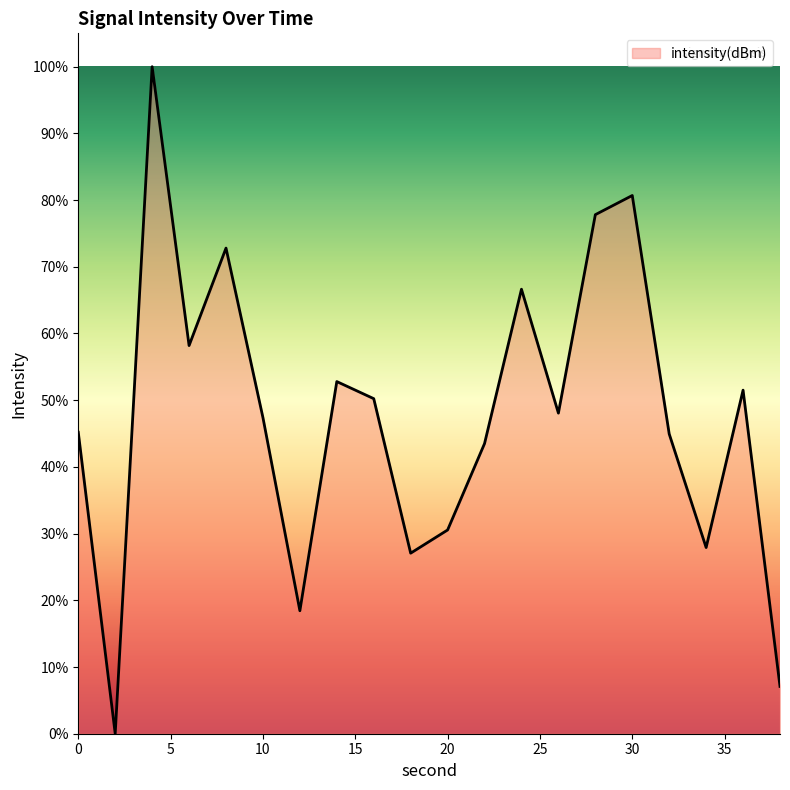

What is the difference between the maximum and minimum values?

100.0